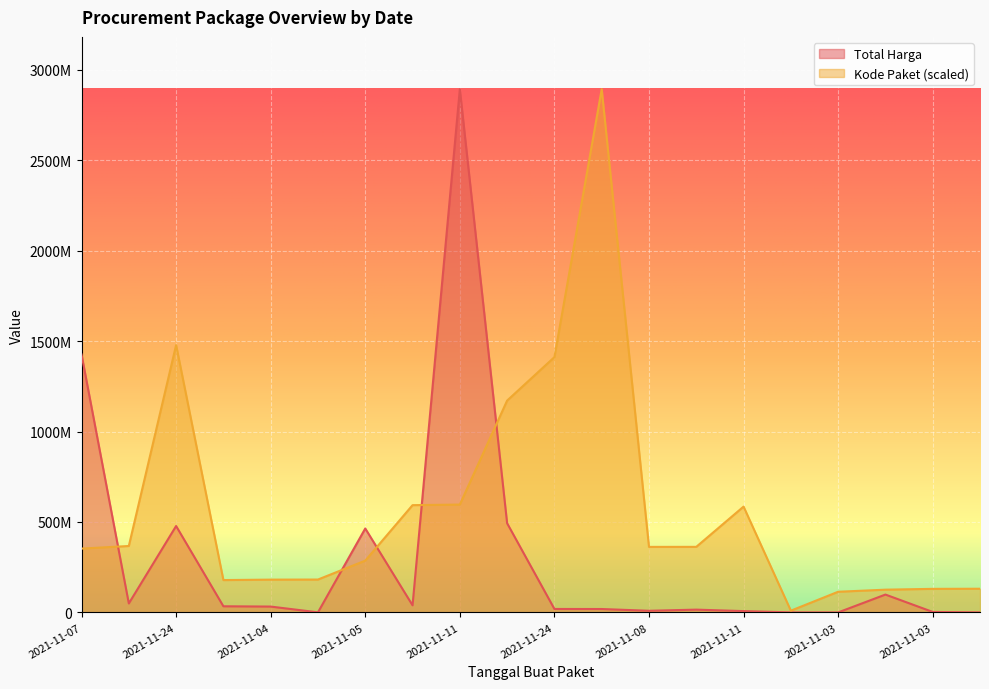

What are all the series names shown in the legend?

Total Harga, Kode Paket (scaled)